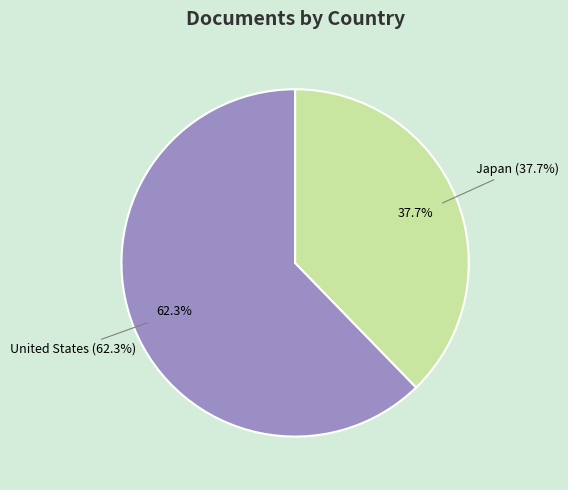

Which category has the smallest portion of the pie?

Japan